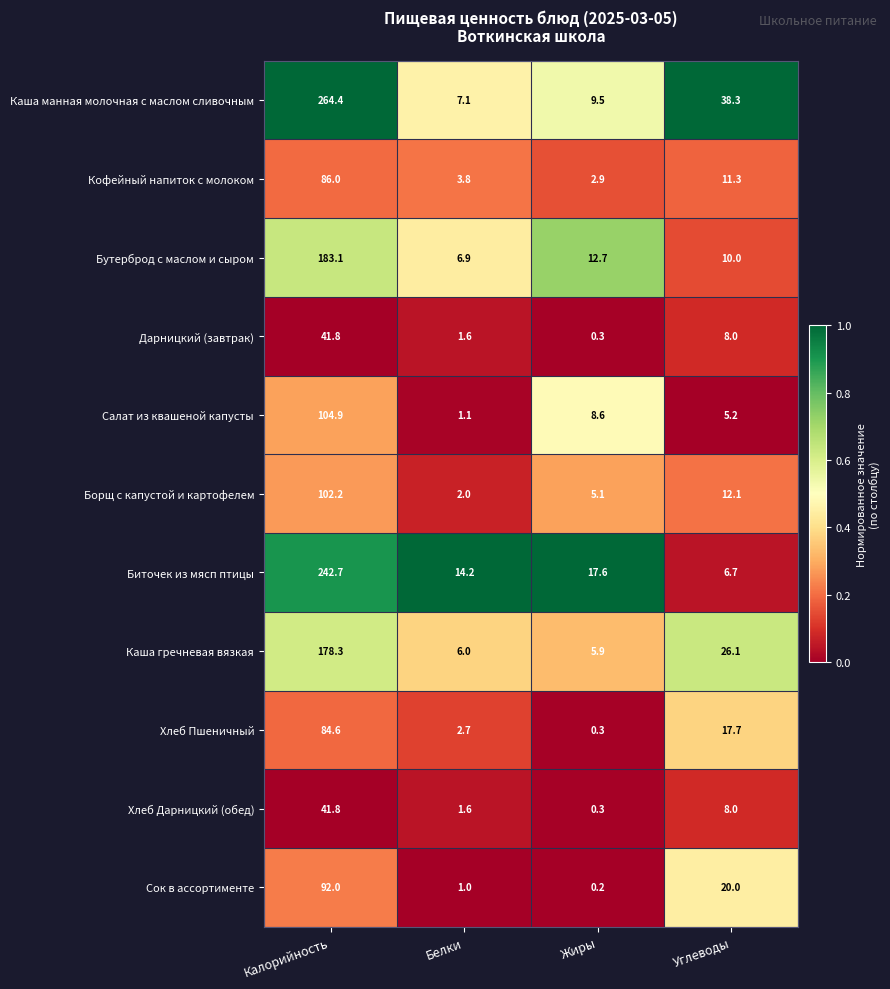

Count the number of data series in this chart.

11